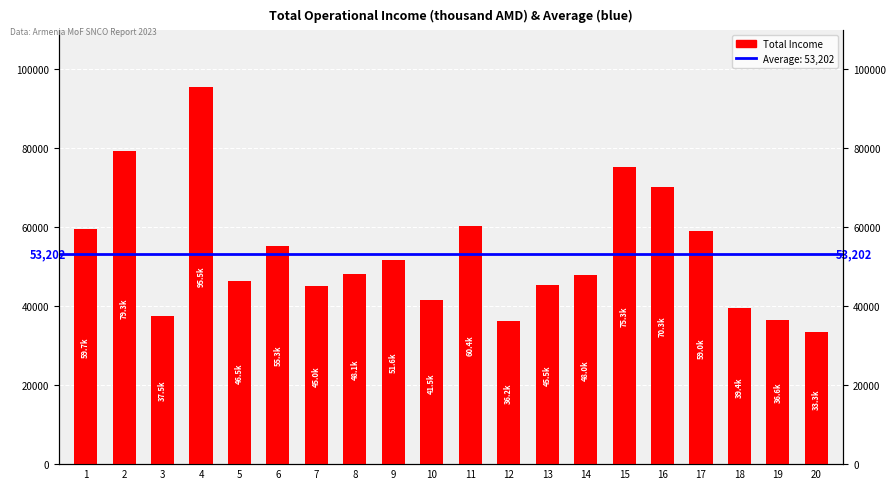

Where is the data nearest to the value 64438?

11